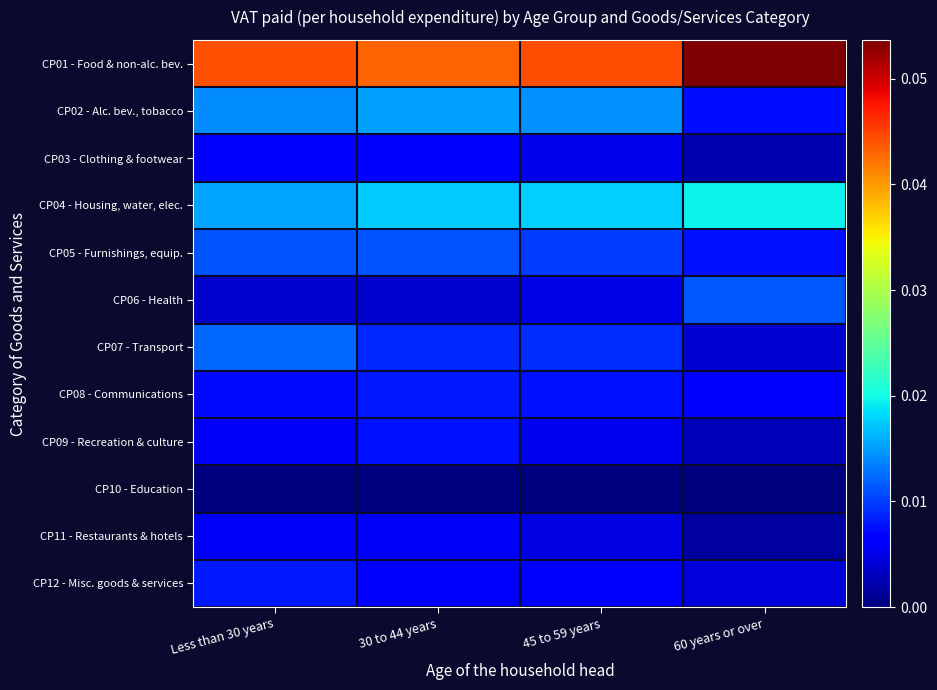

Reading left to right, transcribe all the data shown in this chart.

CP01 - Food & non-alc. bev.: Less than 30 years=0.0	30 to 44 years=0.0	45 to 59 years=0.0	60 years or over=0.1
CP02 - Alc. bev., tobacco: Less than 30 years=0.0	30 to 44 years=0.0	45 to 59 years=0.0	60 years or over=0.0
CP03 - Clothing & footwear: Less than 30 years=0.0	30 to 44 years=0.0	45 to 59 years=0.0	60 years or over=0.0
CP04 - Housing, water, elec.: Less than 30 years=0.0	30 to 44 years=0.0	45 to 59 years=0.0	60 years or over=0.0
CP05 - Furnishings, equip.: Less than 30 years=0.0	30 to 44 years=0.0	45 to 59 years=0.0	60 years or over=0.0
CP06 - Health: Less than 30 years=0.0	30 to 44 years=0.0	45 to 59 years=0.0	60 years or over=0.0
CP07 - Transport: Less than 30 years=0.0	30 to 44 years=0.0	45 to 59 years=0.0	60 years or over=0.0
CP08 - Communications: Less than 30 years=0.0	30 to 44 years=0.0	45 to 59 years=0.0	60 years or over=0.0
CP09 - Recreation & culture: Less than 30 years=0.0	30 to 44 years=0.0	45 to 59 years=0.0	60 years or over=0.0
CP10 - Education: Less than 30 years=0.0	30 to 44 years=0.0	45 to 59 years=0.0	60 years or over=0.0
CP11 - Restaurants & hotels: Less than 30 years=0.0	30 to 44 years=0.0	45 to 59 years=0.0	60 years or over=0.0
CP12 - Misc. goods & services: Less than 30 years=0.0	30 to 44 years=0.0	45 to 59 years=0.0	60 years or over=0.0